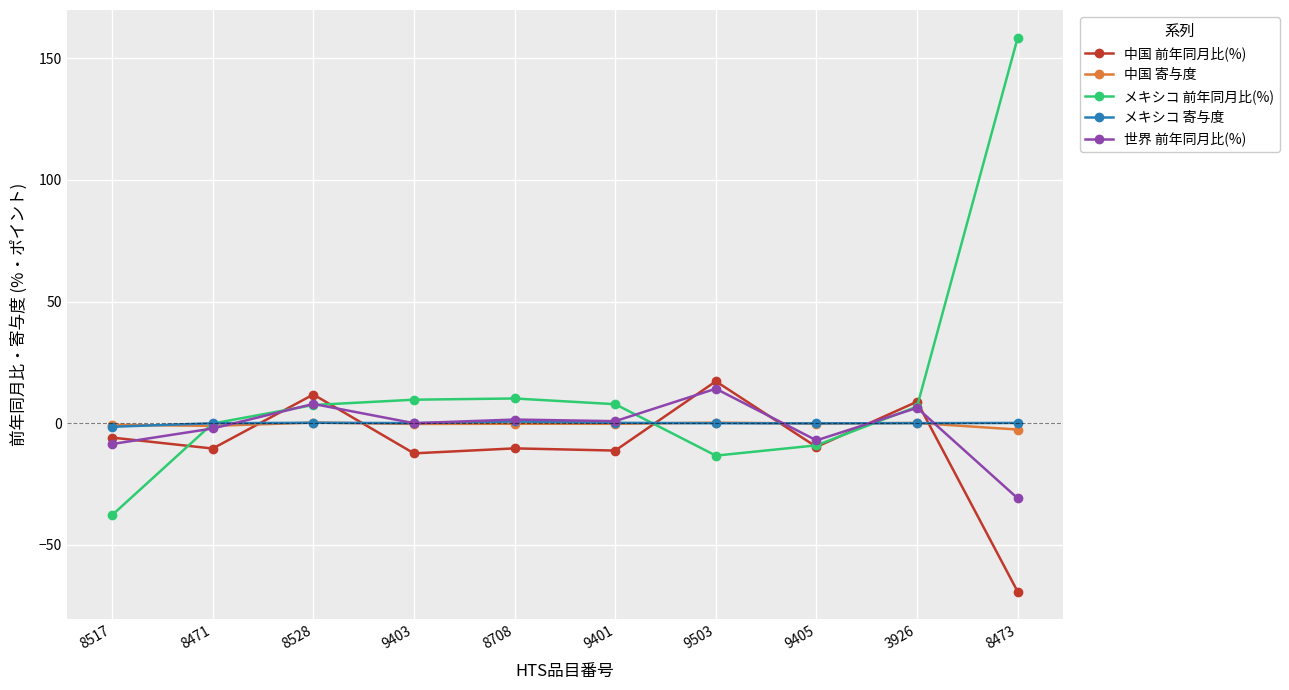

Is the value of メキシコ 前年同月比(%) at 8528 greater than the value of 中国 前年同月比(%) at 9403?

Yes